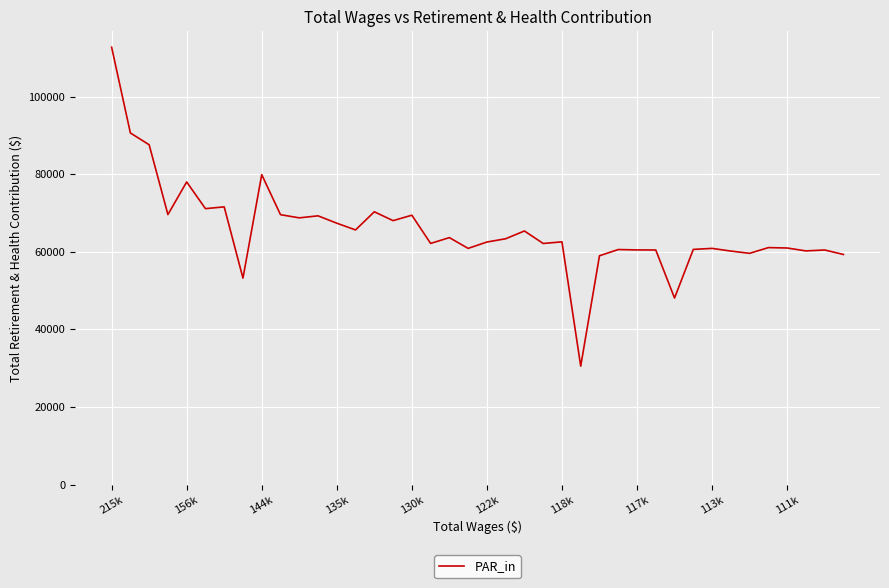

What is the difference between the maximum and minimum values?

82213